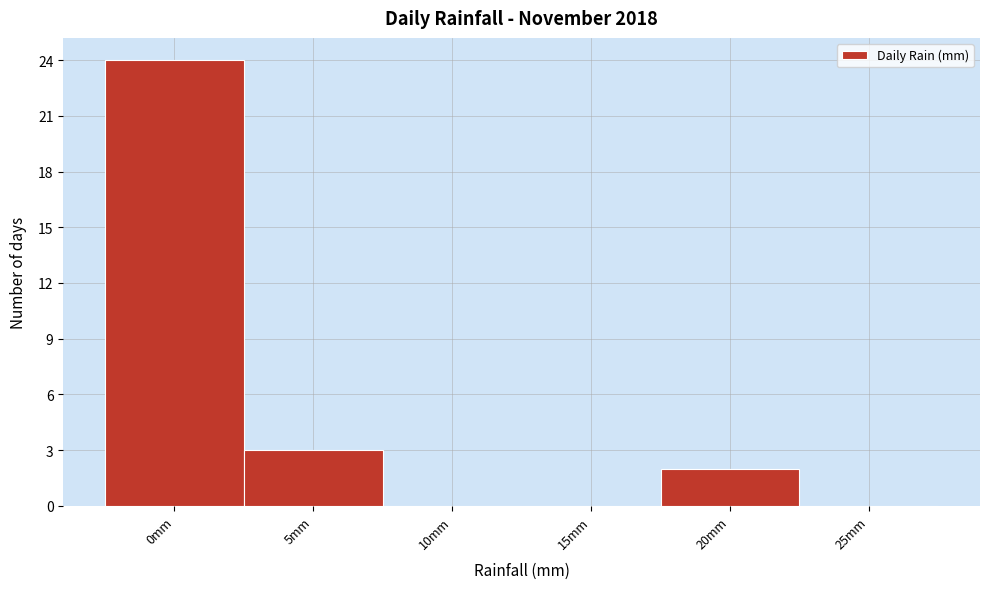

Reading left to right, what are all the values shown in this chart?

0mm=24	5mm=3	10mm=0	15mm=0	20mm=2	25mm=0